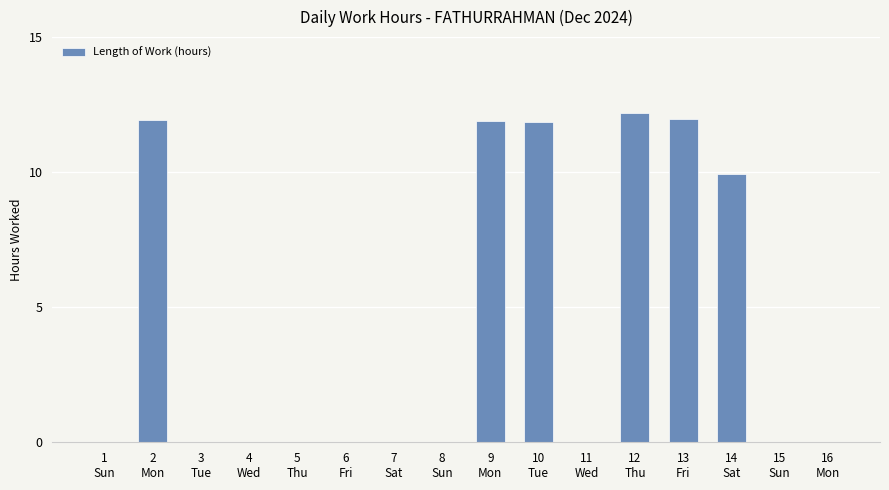

What is the maximum value shown in the chart?

12.2